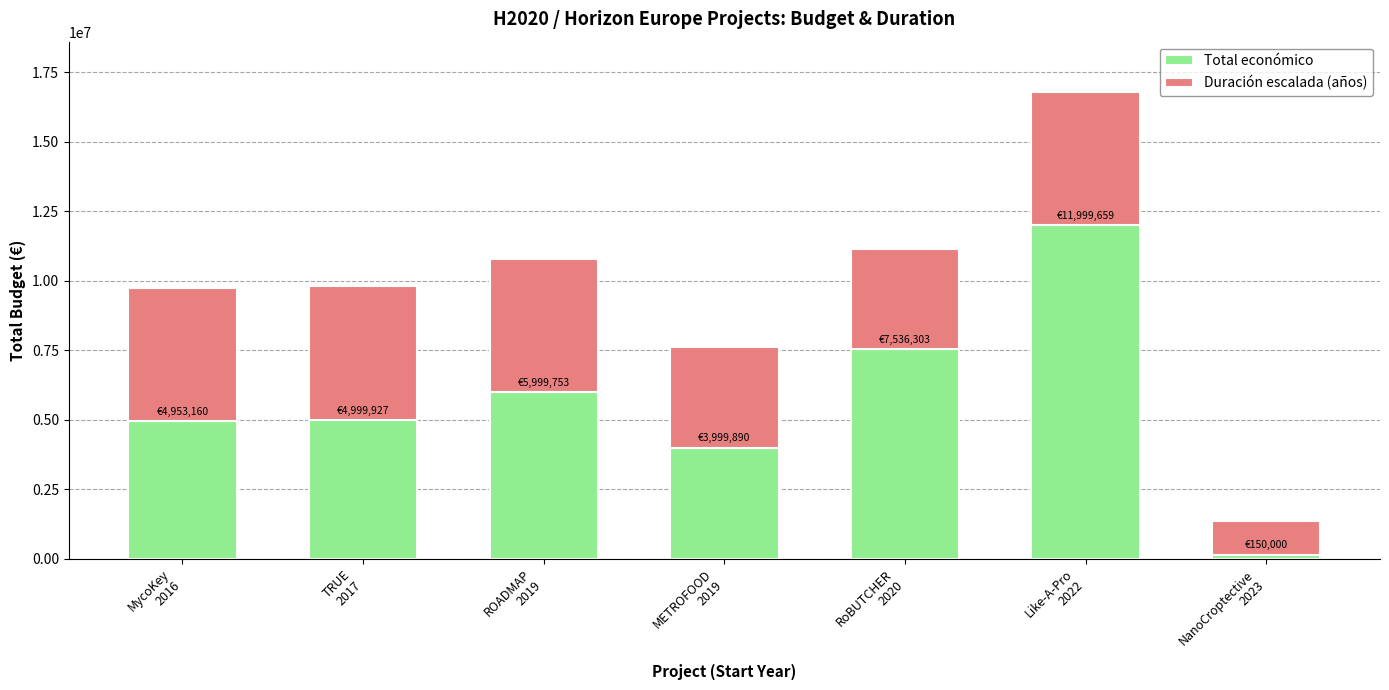

How many bars are there in total?

7